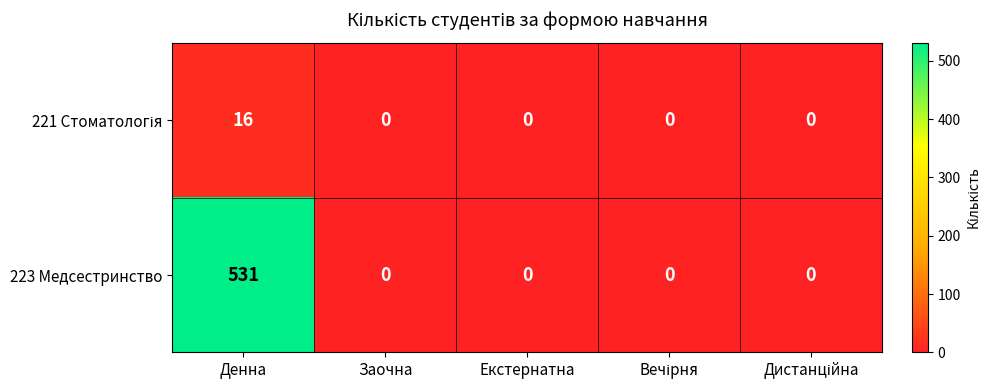

At which category is the sum across all series the highest?

Денна